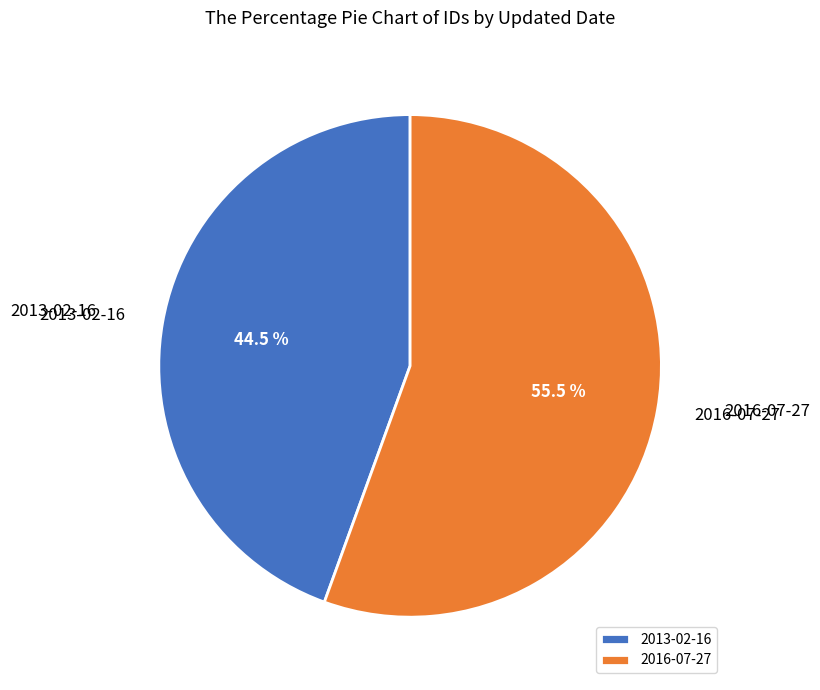

Which slice is the smallest?

2013-02-16